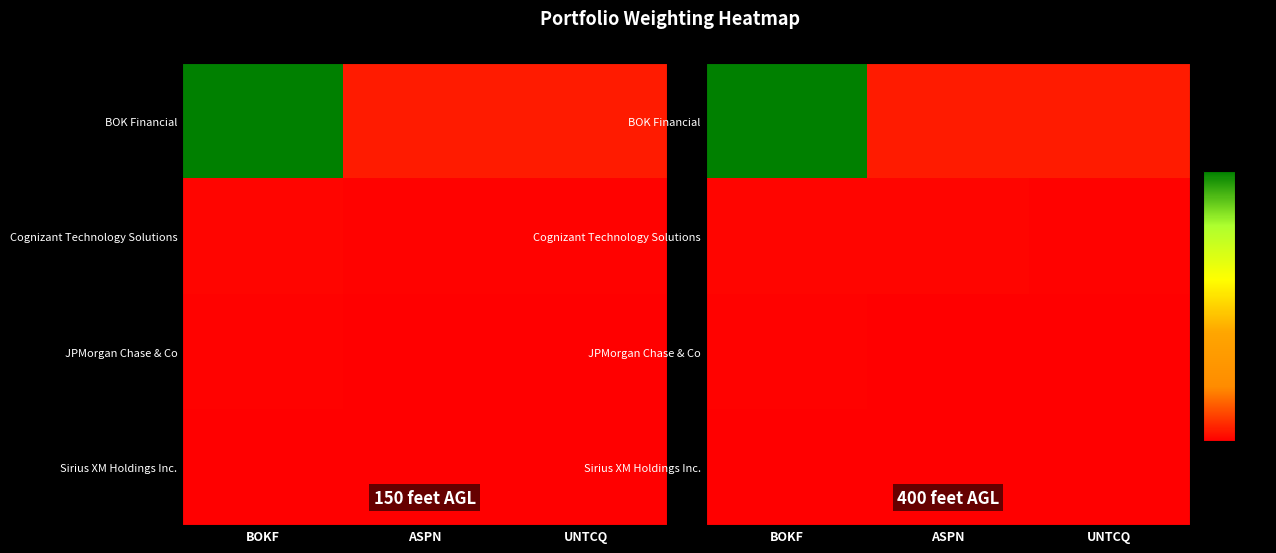

Which series has the largest total across all categories?

BOK Financial